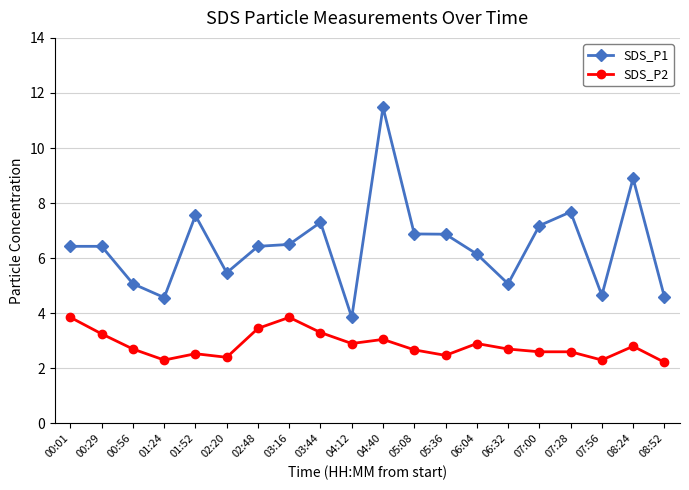

At which category does the chart reach its peak across all series?

04:40